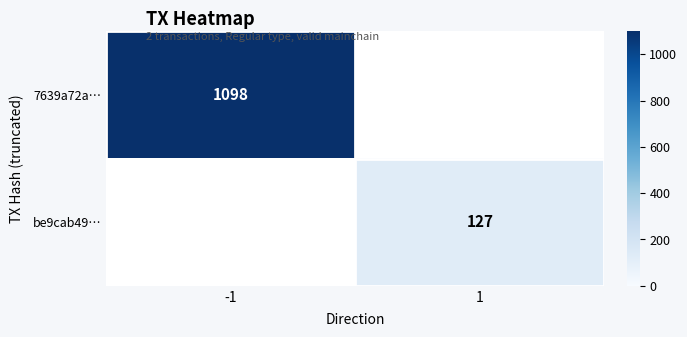

True or false: be9cab49… has a value of 127 at 1.

True